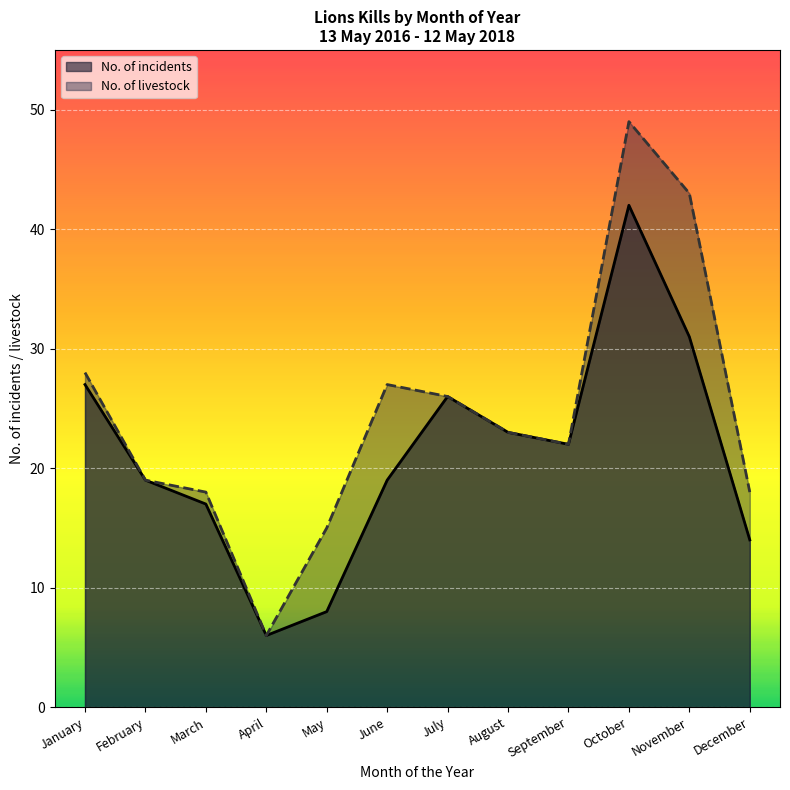

List the series in order of their overall mean, highest first.

No. of livestock, No. of incidents